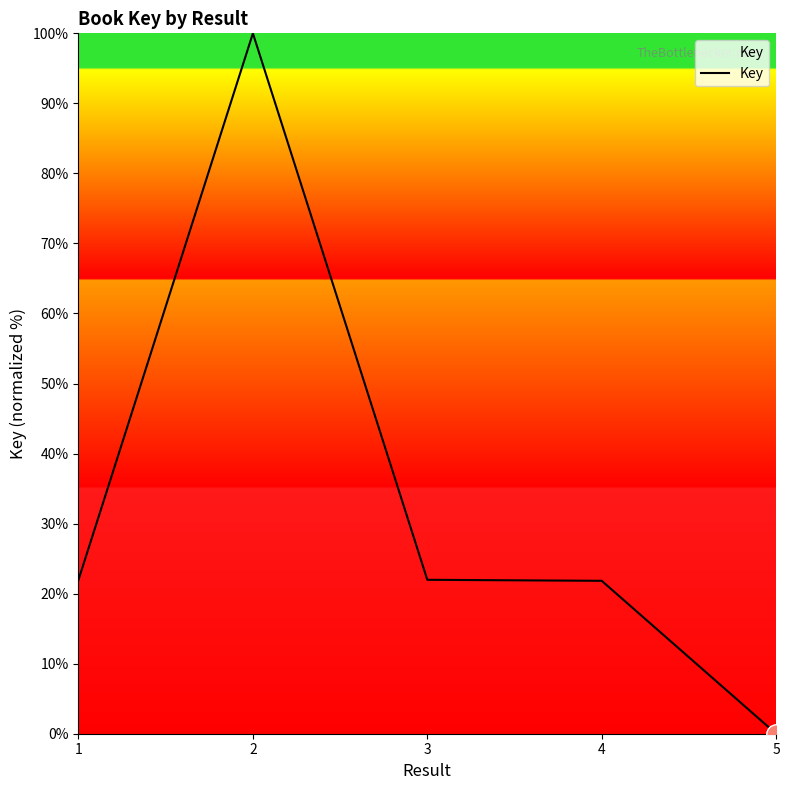

What is the sum of the values at 1 and 5?

22.0